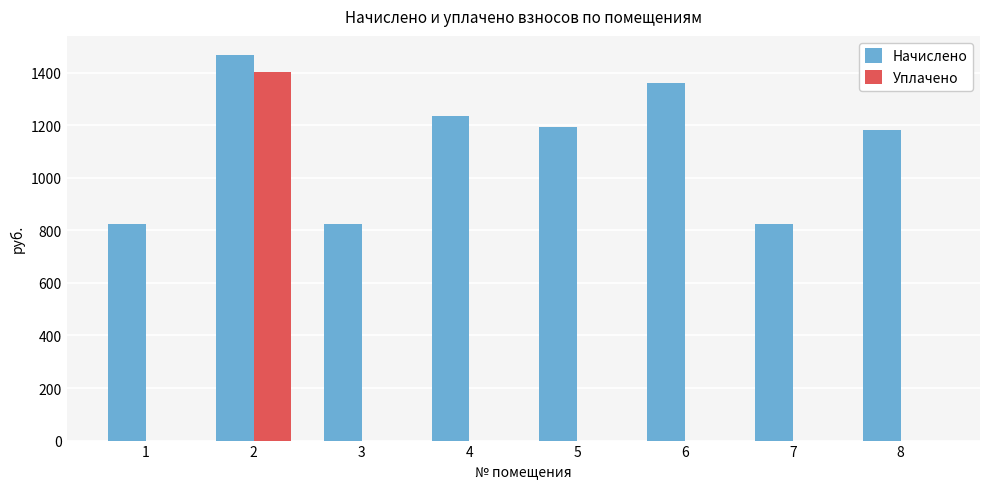

At which label does Начислено first exceed 1192?

2